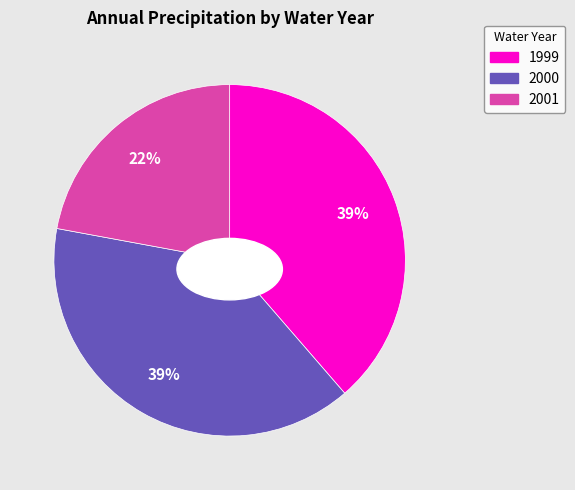

How much of the chart is everything except 2001?

77.9%